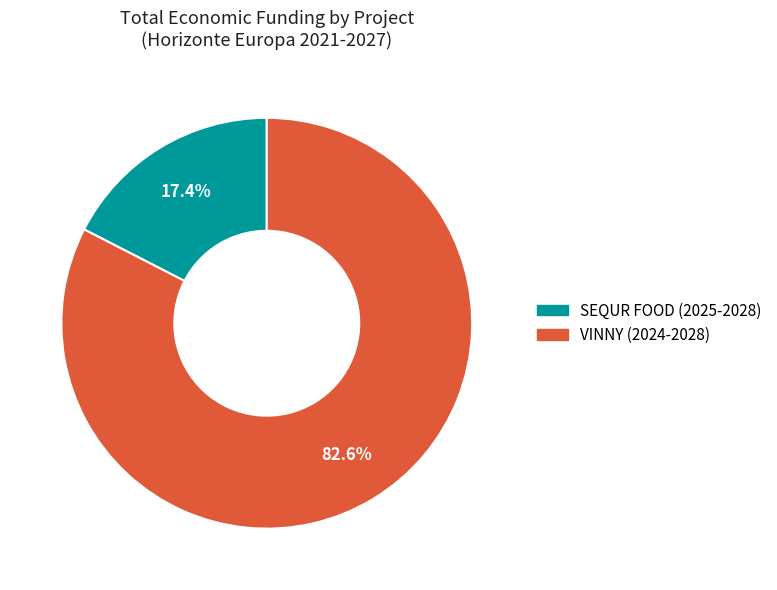

Combined, do VINNY (2024-2028) and SEQUR FOOD (2025-2028) account for over 50%?

Yes